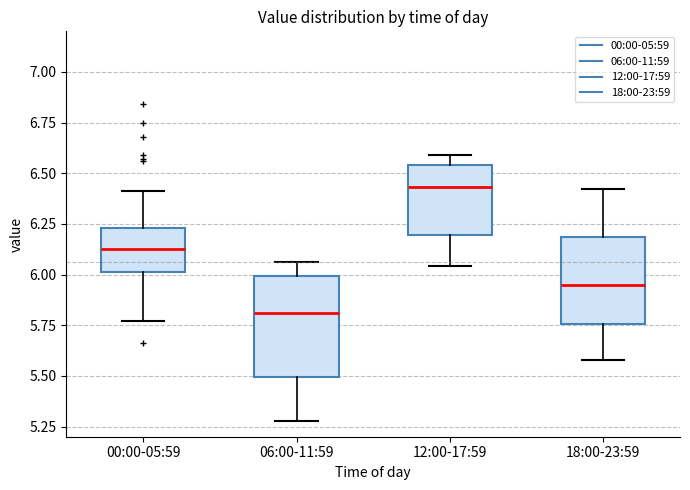

Reading left to right, read every box against the y-axis: the position of its median line, the range the box covers, and the ends of its whiskers. The values are not printed on the chart, so give them approximately, as read against the axis.

00:00-05:59: median 6.15, box 6.00 to 6.25, whiskers 5.75 to 6.40
06:00-11:59: median 5.80, box 5.50 to 6.00, whiskers 5.30 to 6.05
12:00-17:59: median 6.45, box 6.20 to 6.55, whiskers 6.05 to 6.60
18:00-23:59: median 5.95, box 5.75 to 6.20, whiskers 5.60 to 6.40